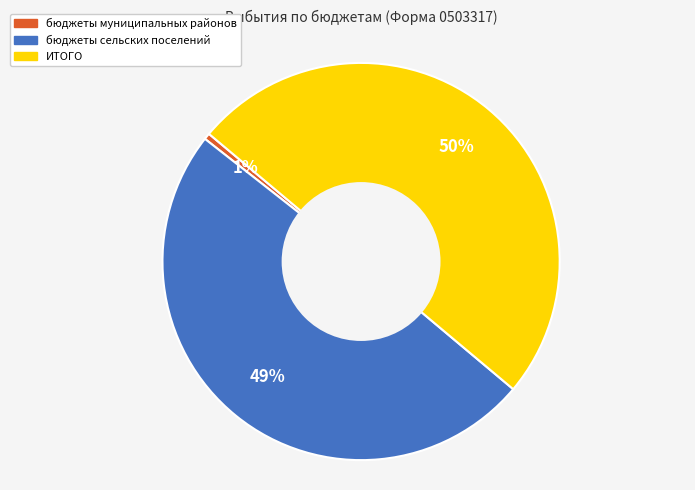

To the nearest percent, what is the average slice percentage?

33%